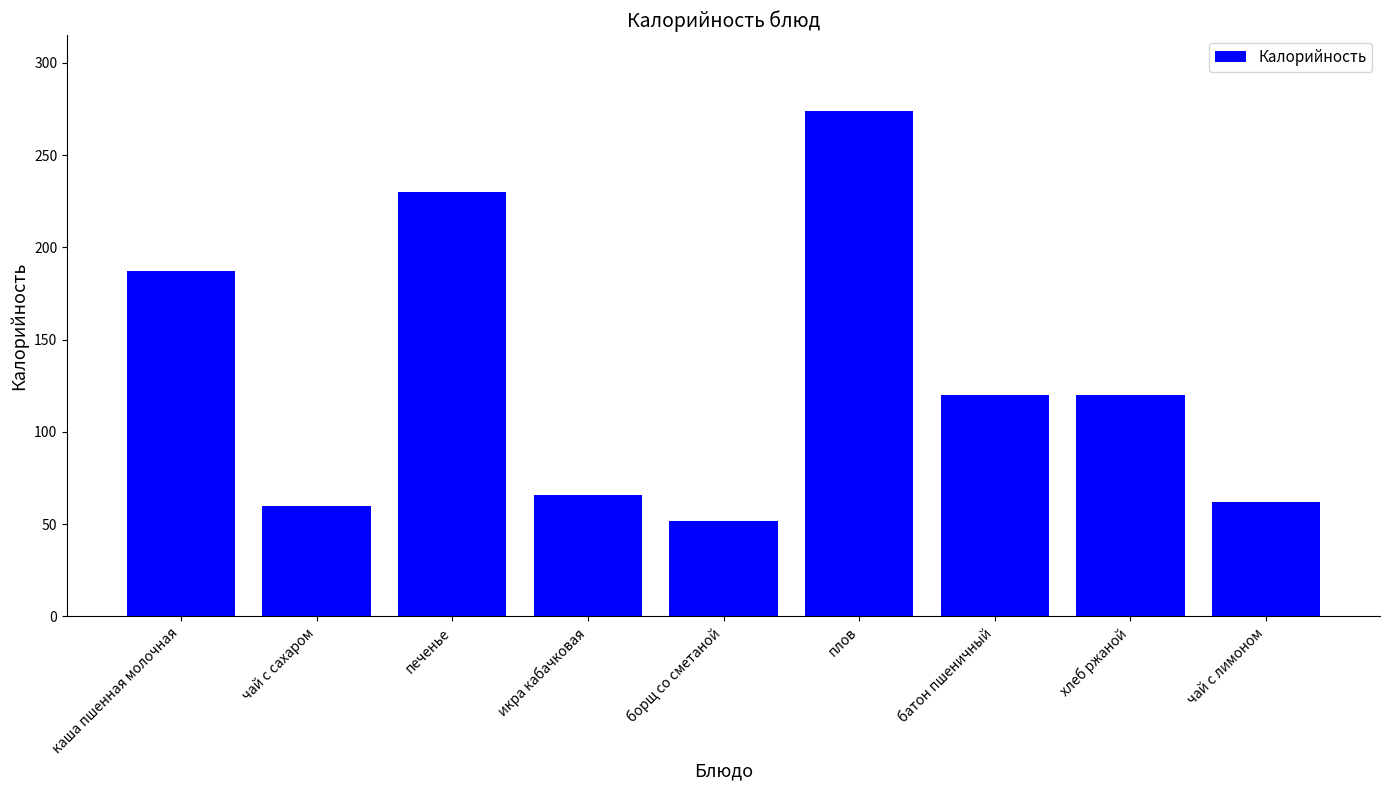

What is the minimum value shown in the chart?

52